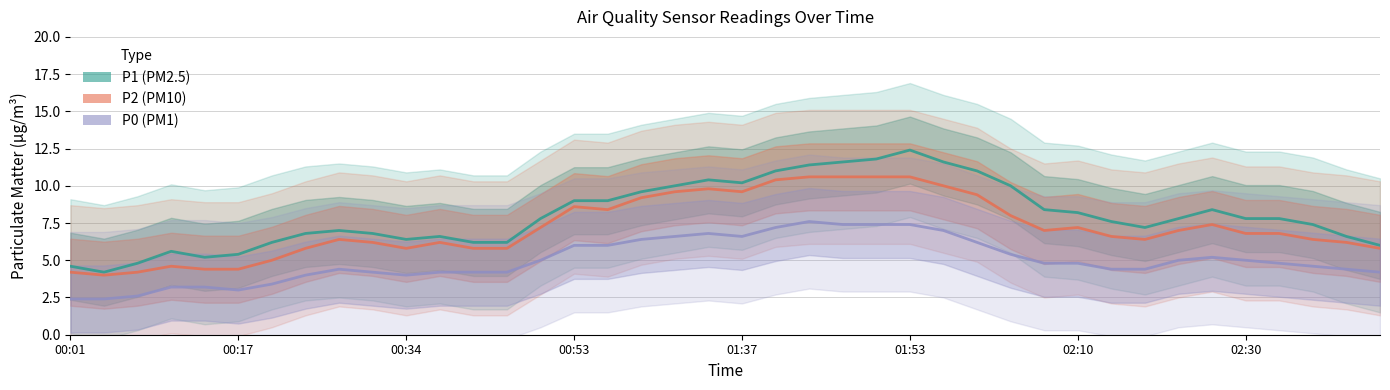

True or false: P1 has a value of 11.4 at 22.

True